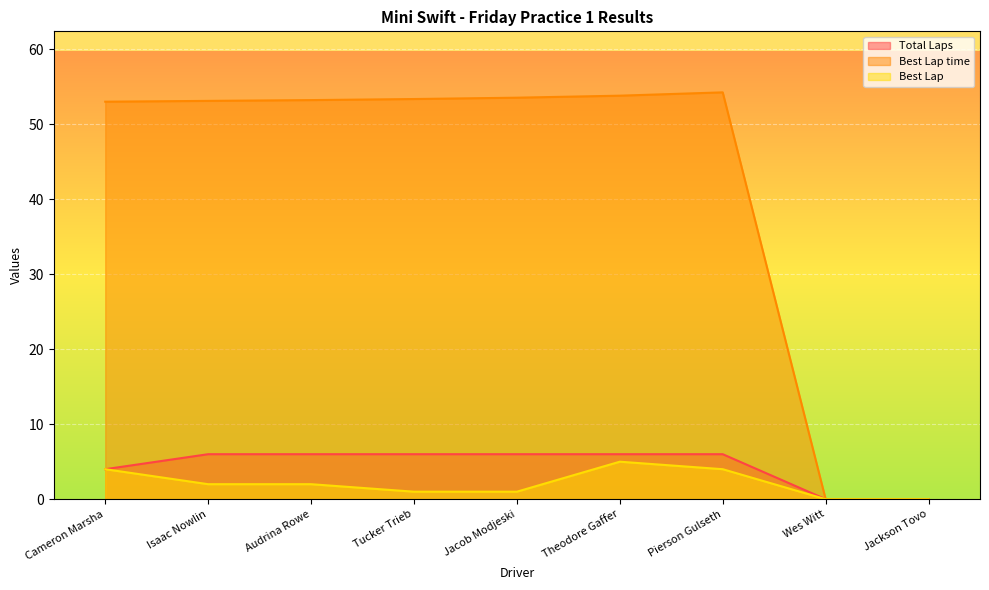

Between Cameron Marsha and Wes Witt, which series saw the biggest shift?

Best Lap time